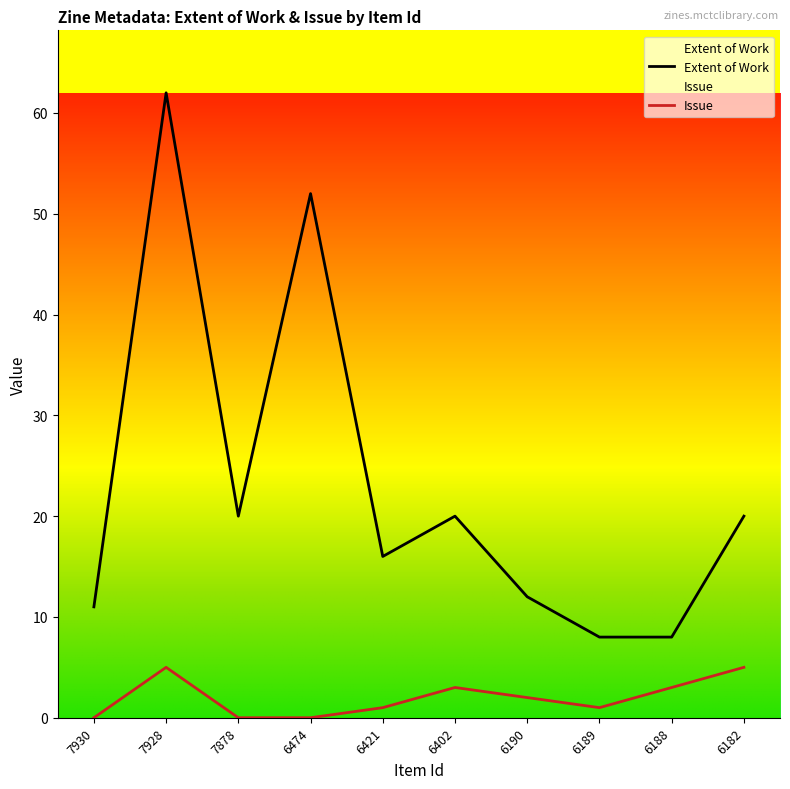

How many lines are shown in the chart?

2